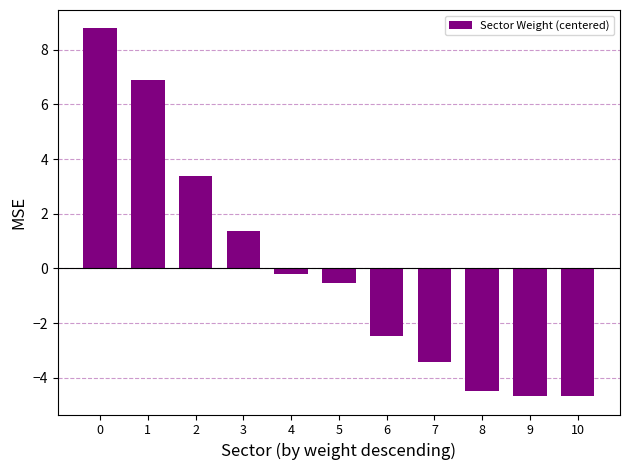

How many negative values are there?

7